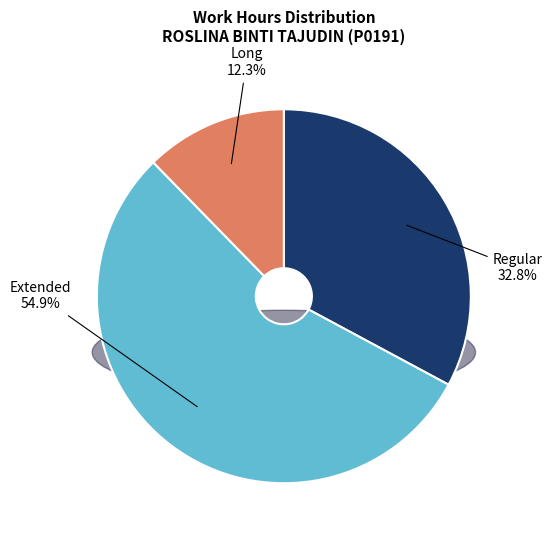

The Tue 24 slice represents 1% of the pie. True or false?

False